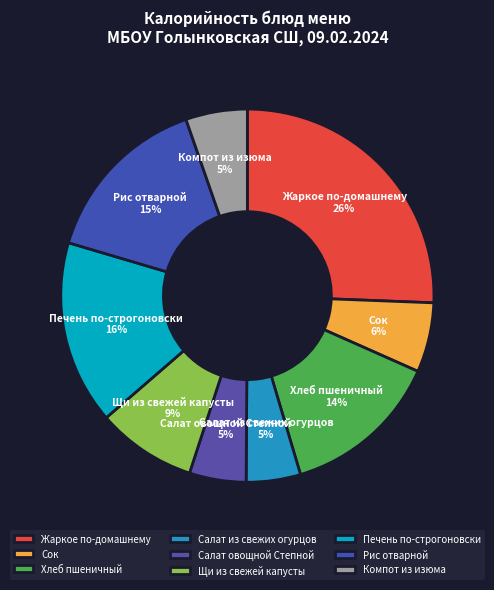

To the nearest percent, what portion does Щи из свежей капусты represent?

9%